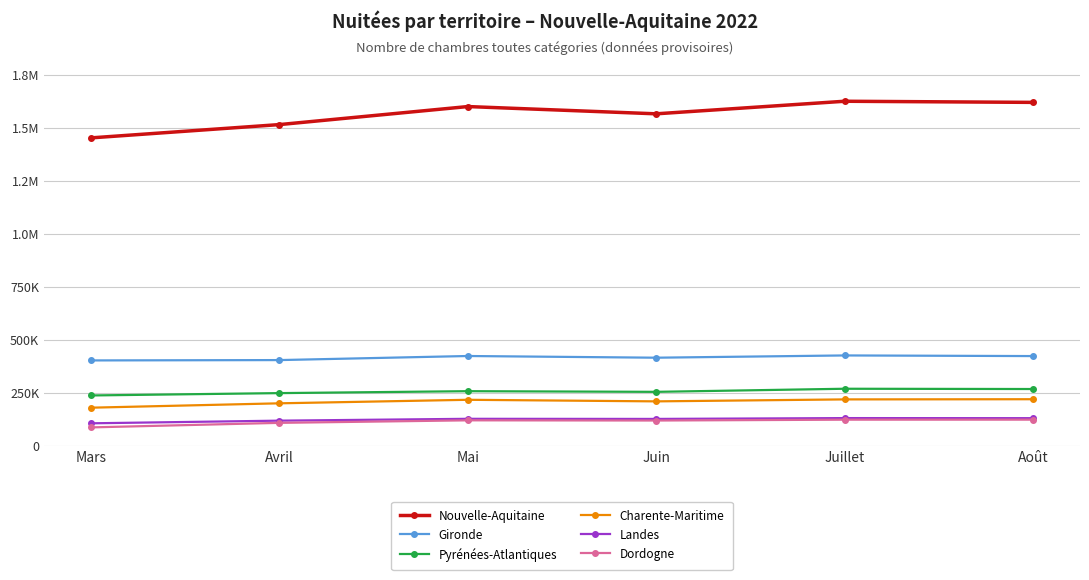

How many lines are shown in the chart?

6